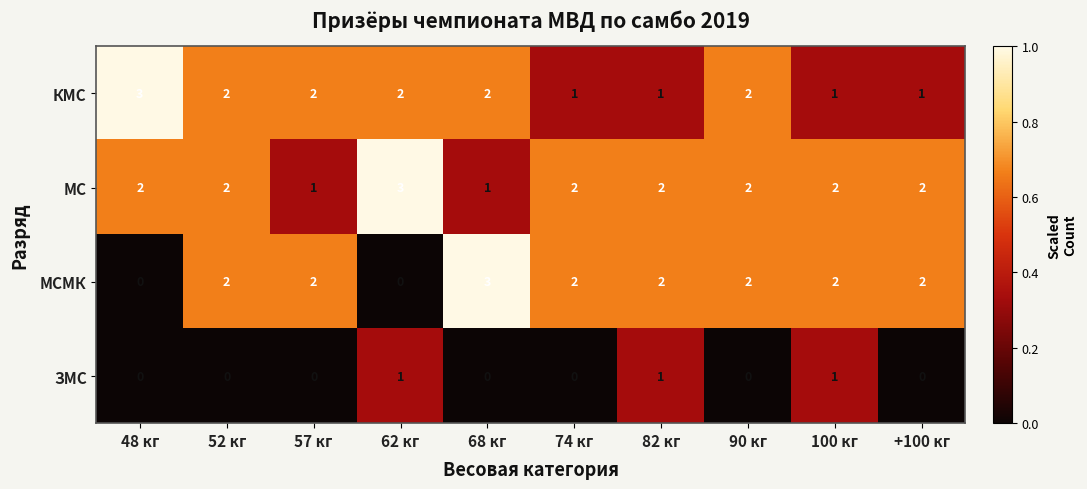

How many КМС values are between 1 and 2?

9